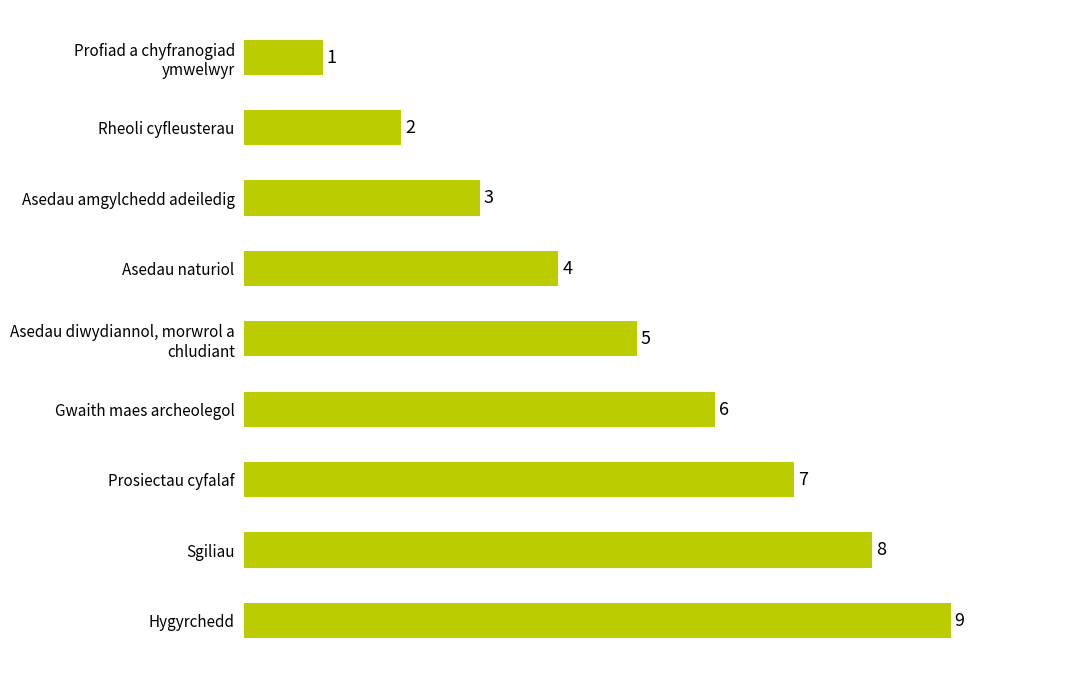

What is the value of the 3rd bar from the top?

3